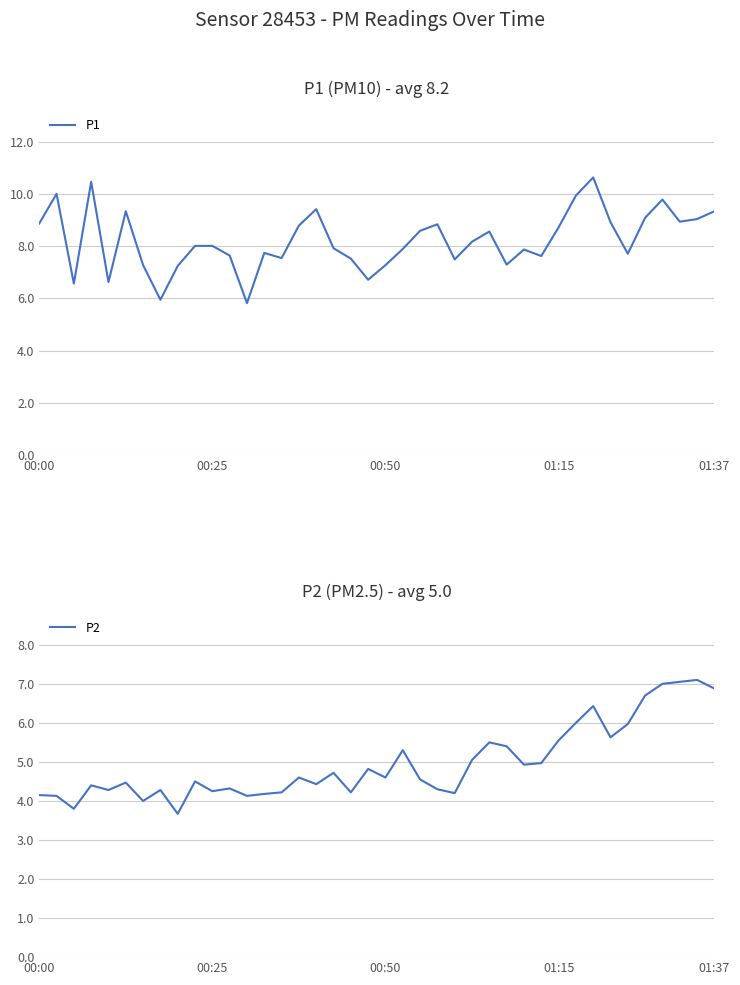

Which series has the widest spread of values?

P1